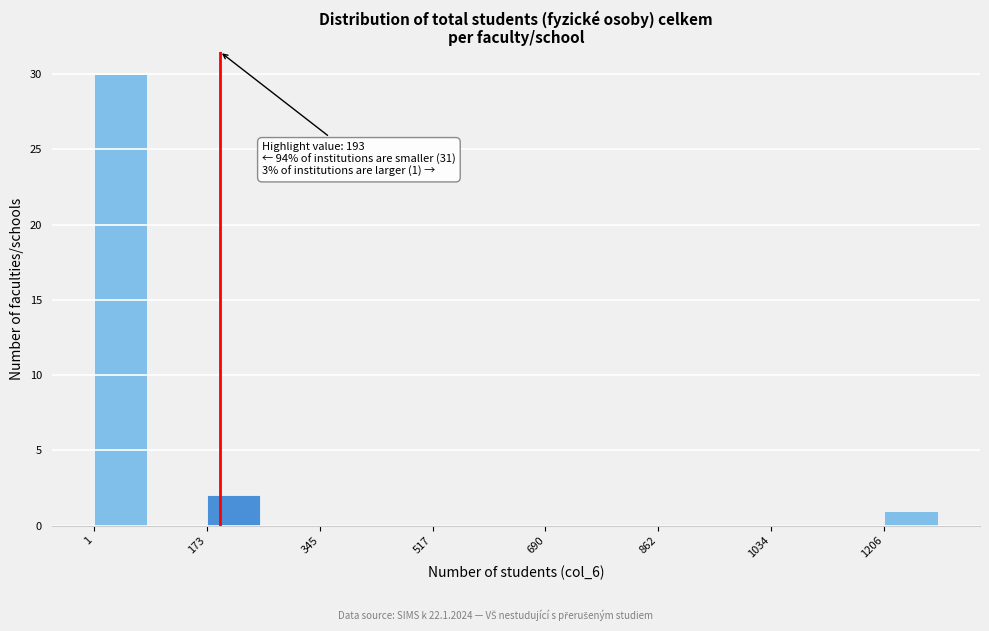

Which range on the x-axis has the tallest bar?

0 to 80